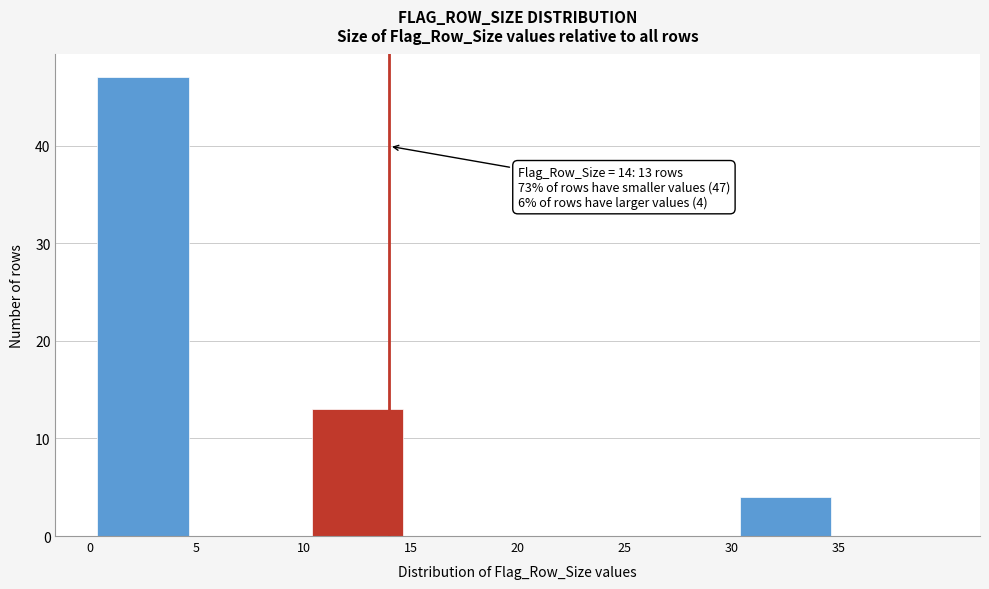

Over which range of the x-axis is the bar tallest?

0 to 5